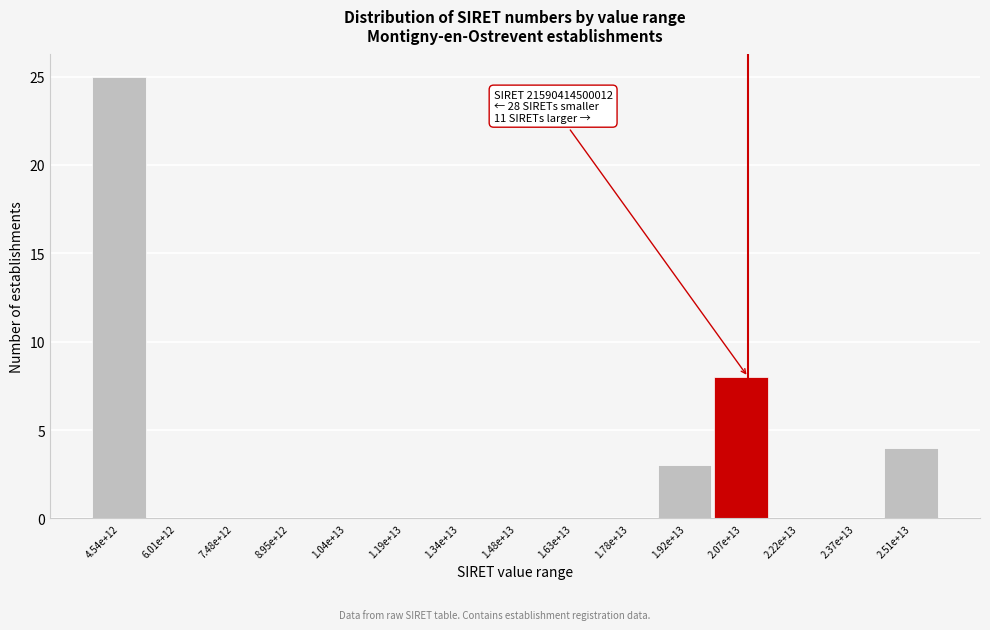

Reading left to right, transcribe all the data shown in this chart.

4.54e+12=25	6.01e+12=0	7.48e+12=0	8.95e+12=0	1.04e+13=0	1.19e+13=0	1.34e+13=0	1.48e+13=0	1.63e+13=0	1.78e+13=0	1.92e+13=3	2.07e+13=8	2.22e+13=0	2.37e+13=0	2.51e+13=4